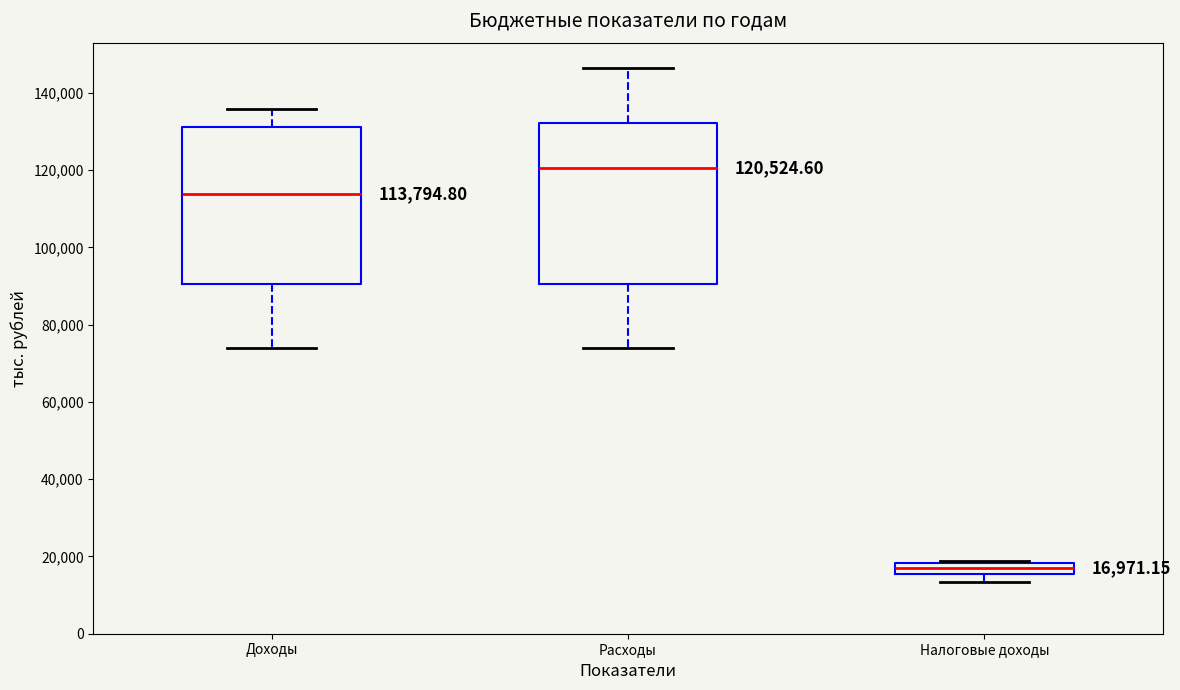

Which box's median line is the highest?

Расходы